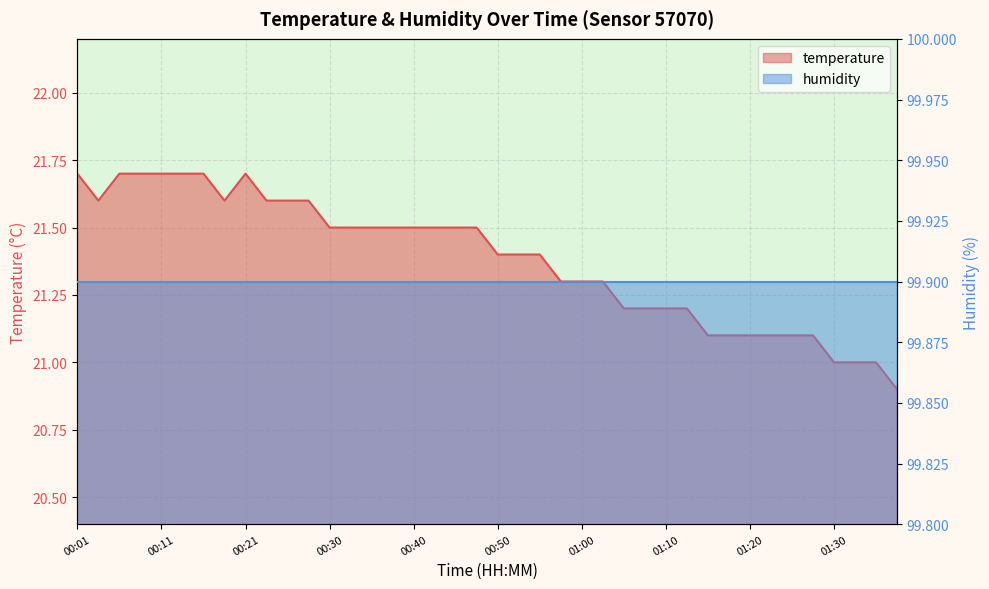

The value at 01:18 is 21.1. True or false?

True